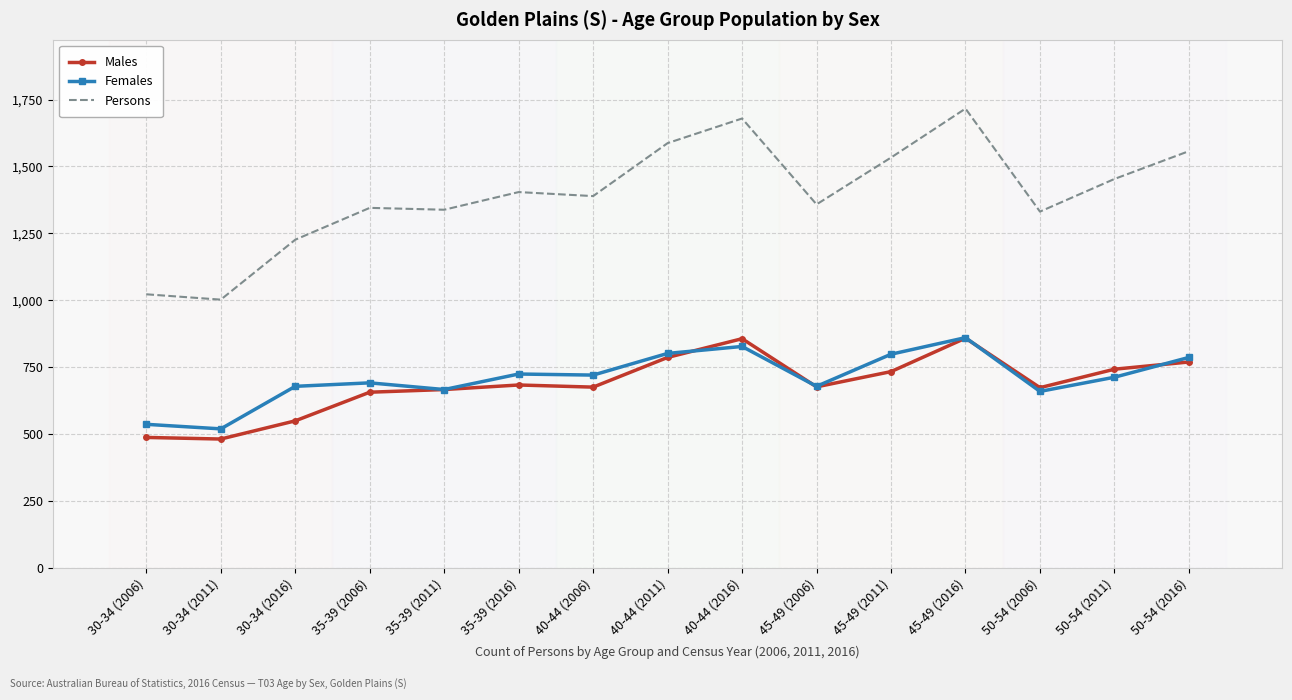

What is the sum of all Males values?

10290